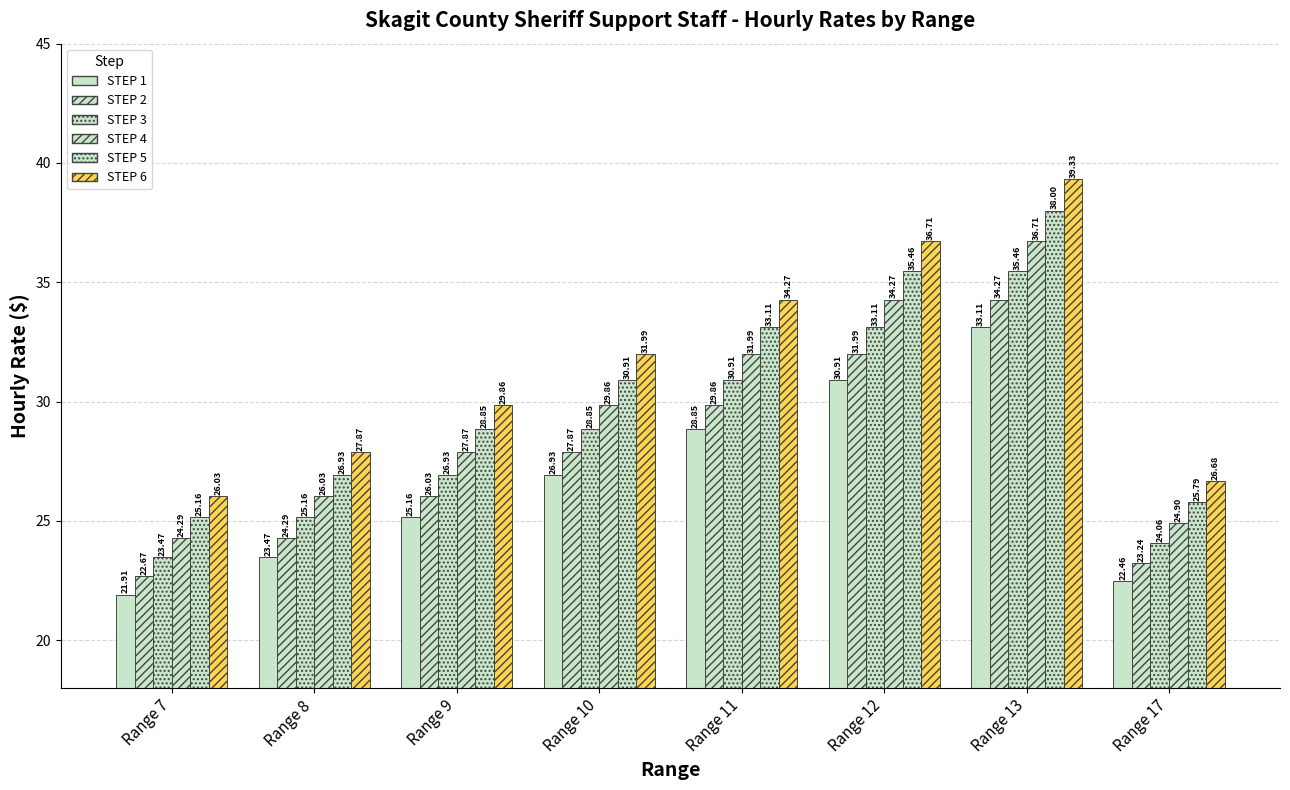

What is the value of the STEP 2 bar at the 8th from the left?

23.2